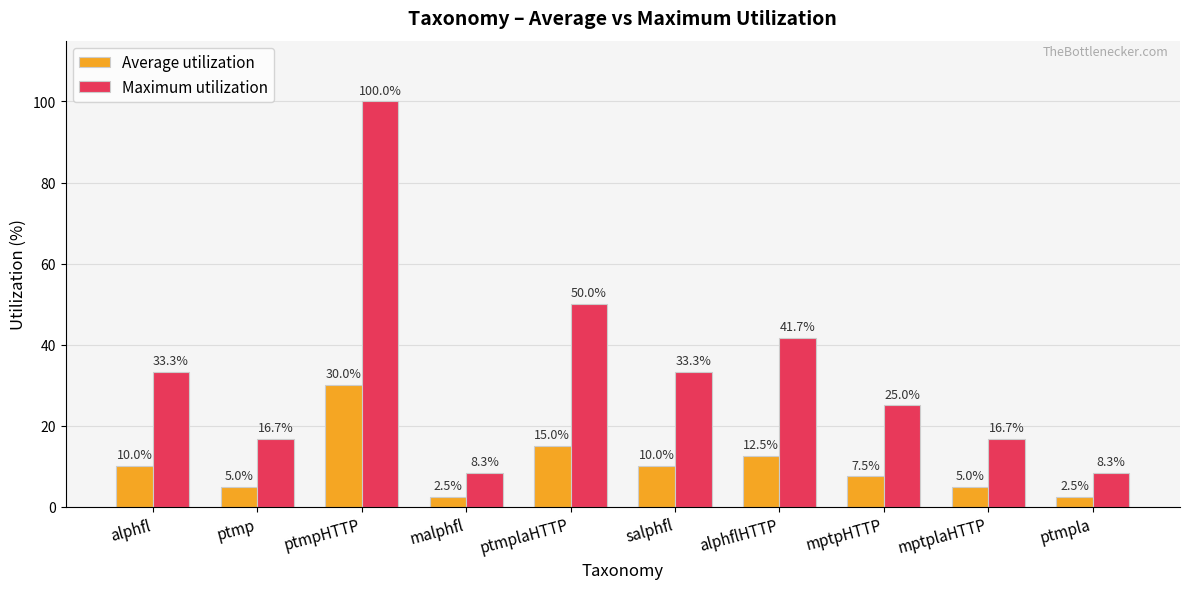

How many distinct data groups are displayed?

2